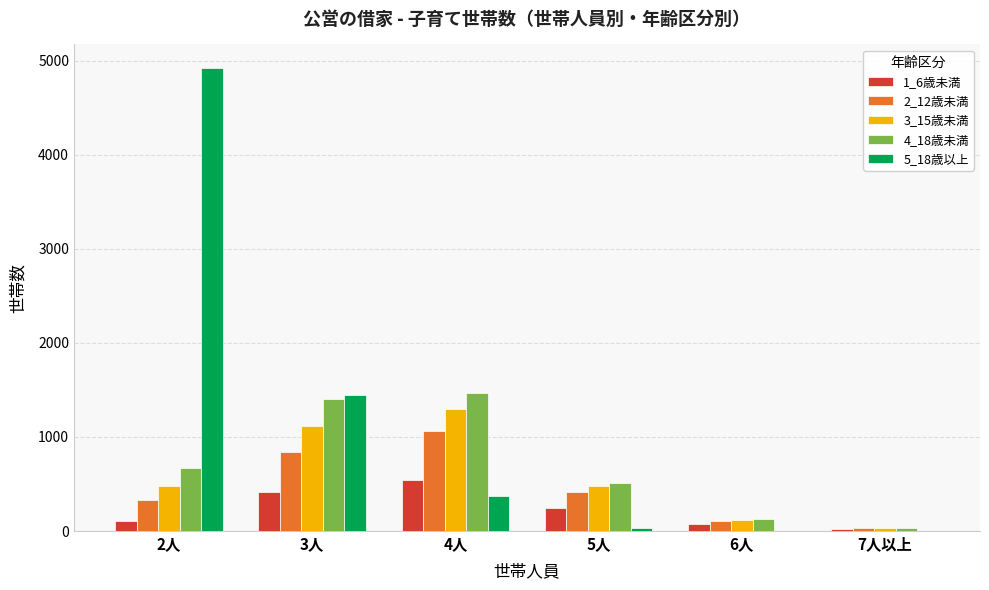

Which series has the largest total across all categories?

5_18歳以上